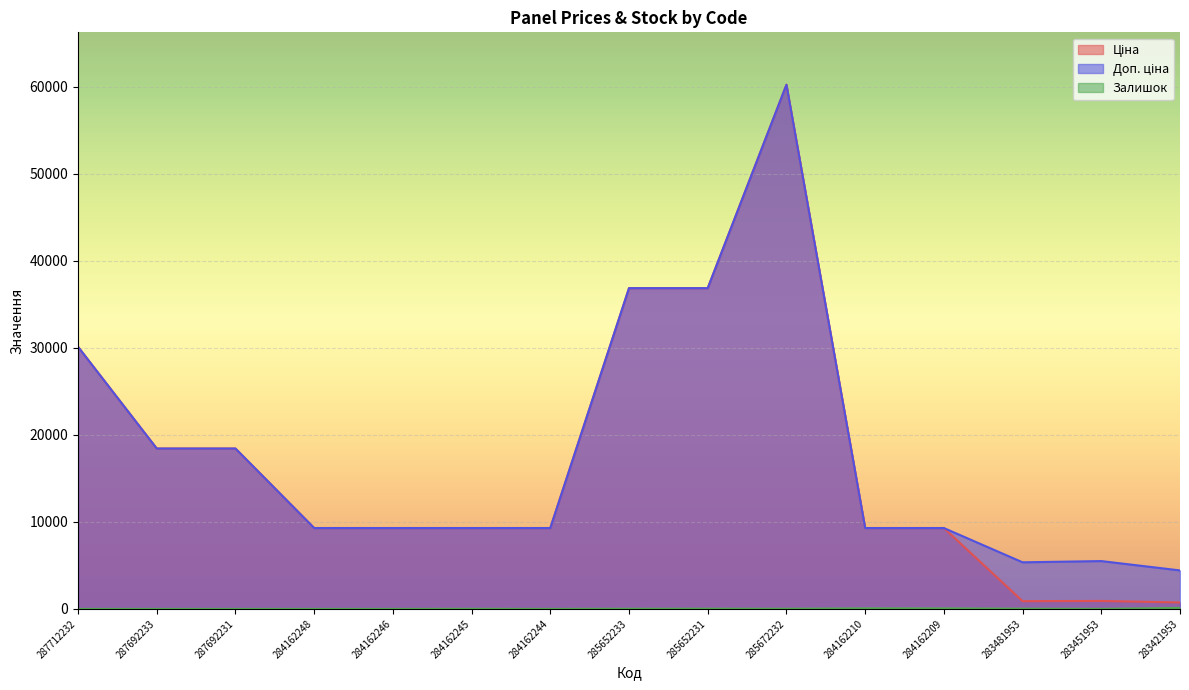

What is the value of the Залишок point at the 8th from the left?

14.0